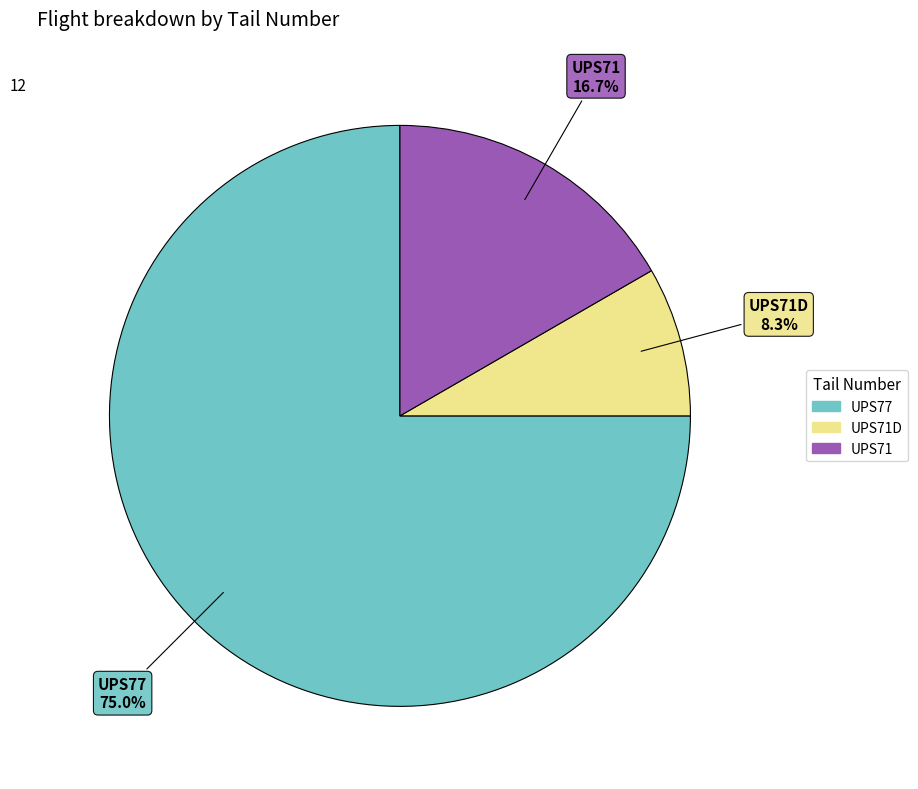

Is there a majority slice in this chart?

Yes